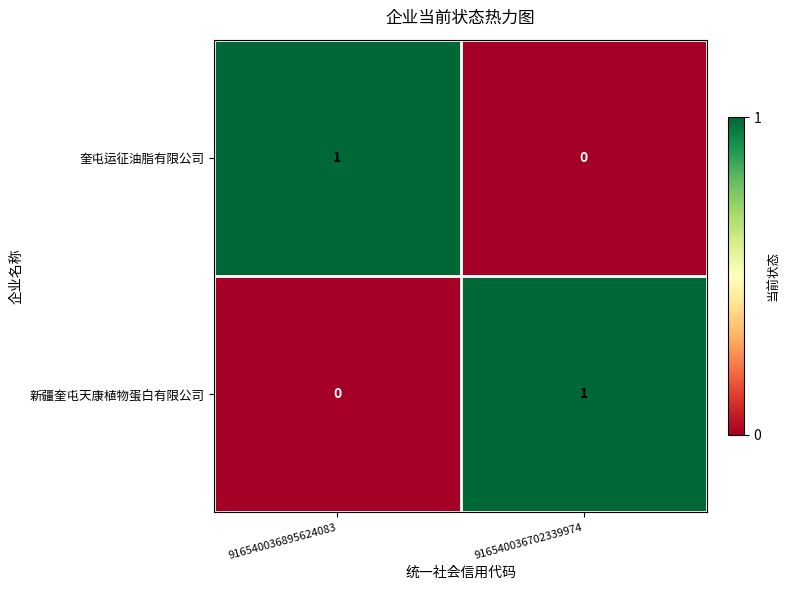

What is the greatest value displayed?

1